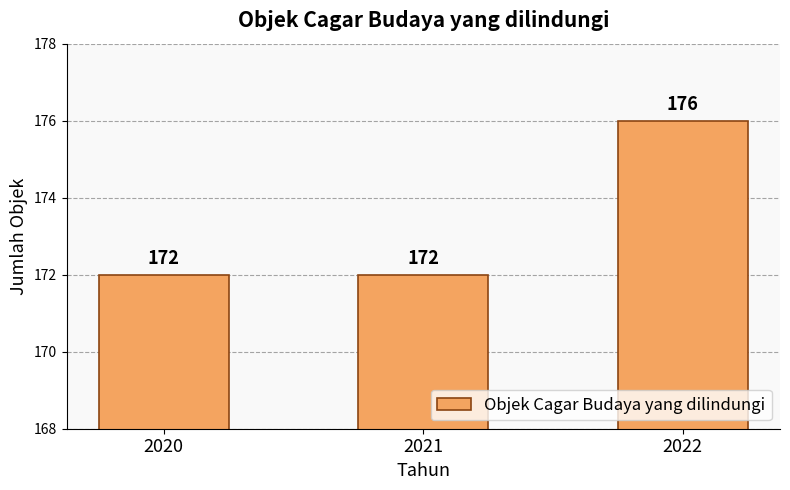

What is the ratio of the value at 2021 to the value at 2020?

1.0